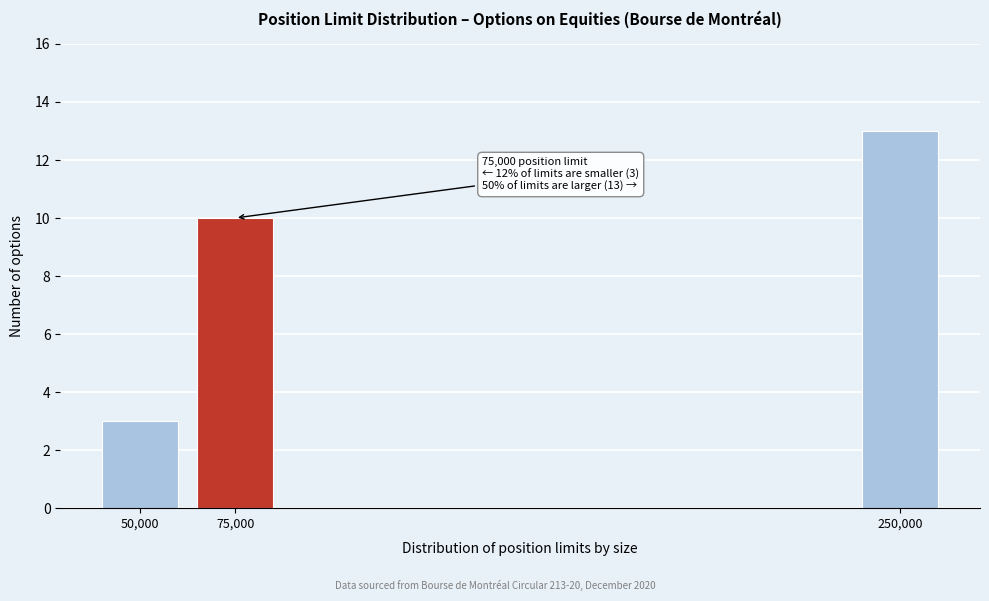

Reading left to right, list all the values displayed in this chart.

50,000=3	75,000=10	250,000=13